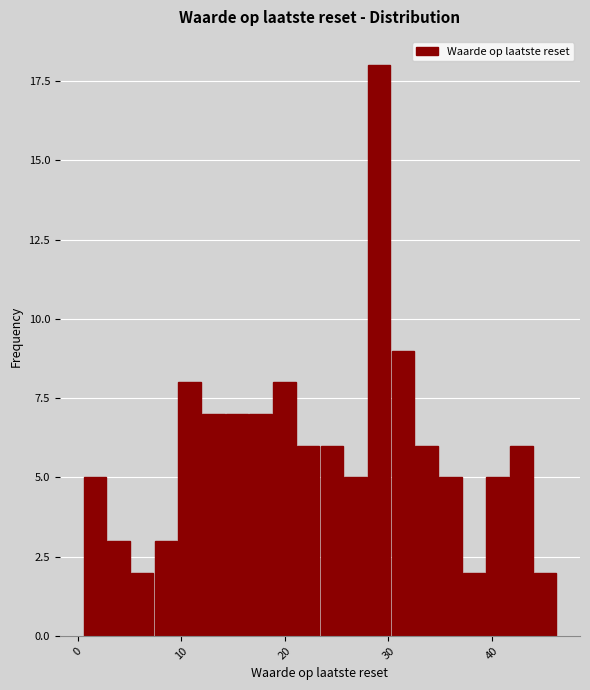

Around what value on the x-axis is the tallest bar? Give the approximate position of its centre, as read against the axis.

29